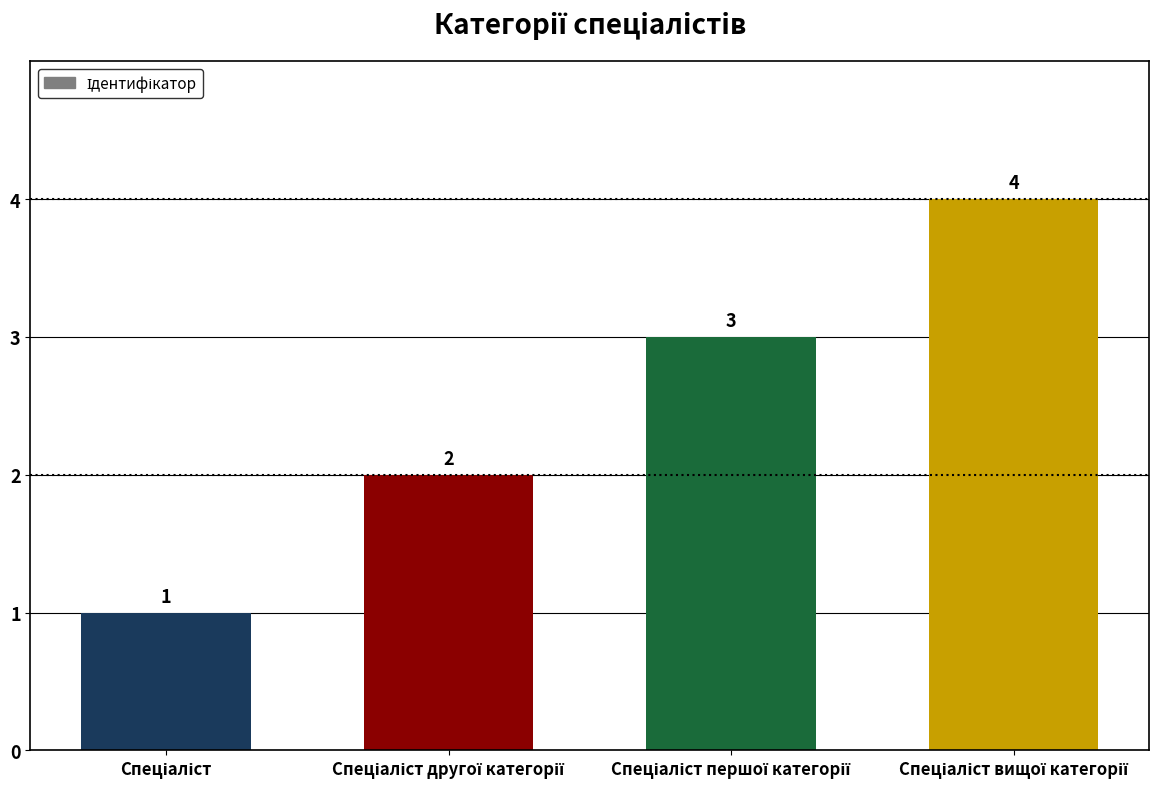

What is the value of the 1st bar from the left?

1